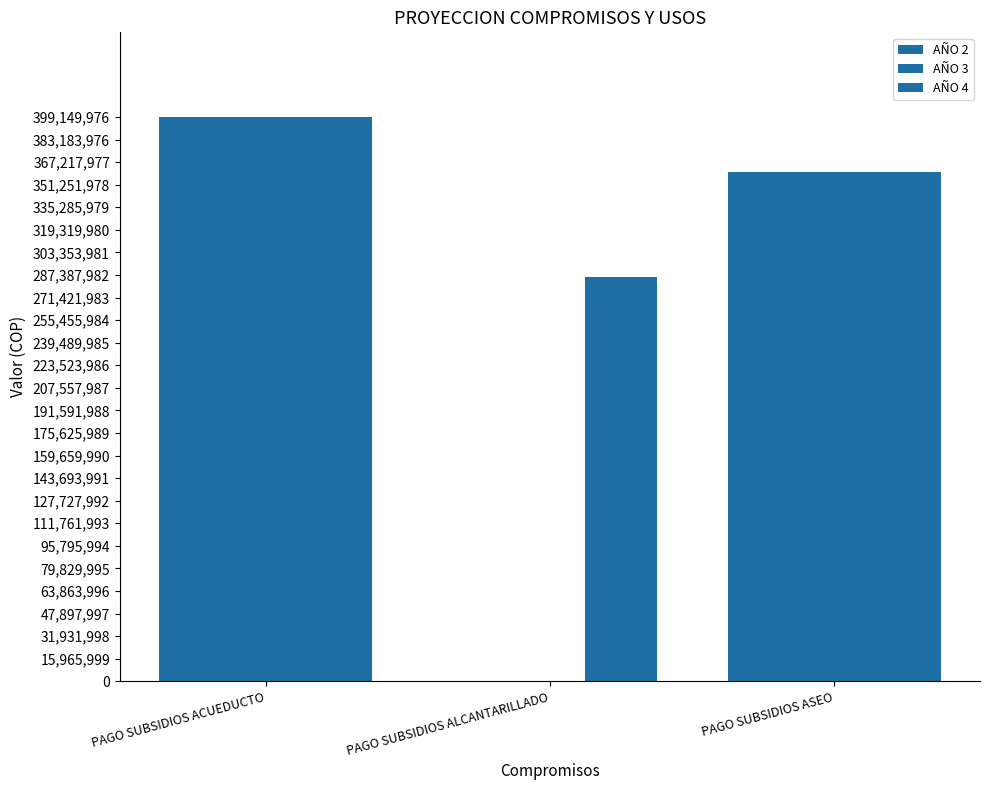

Are the bars horizontal?

No